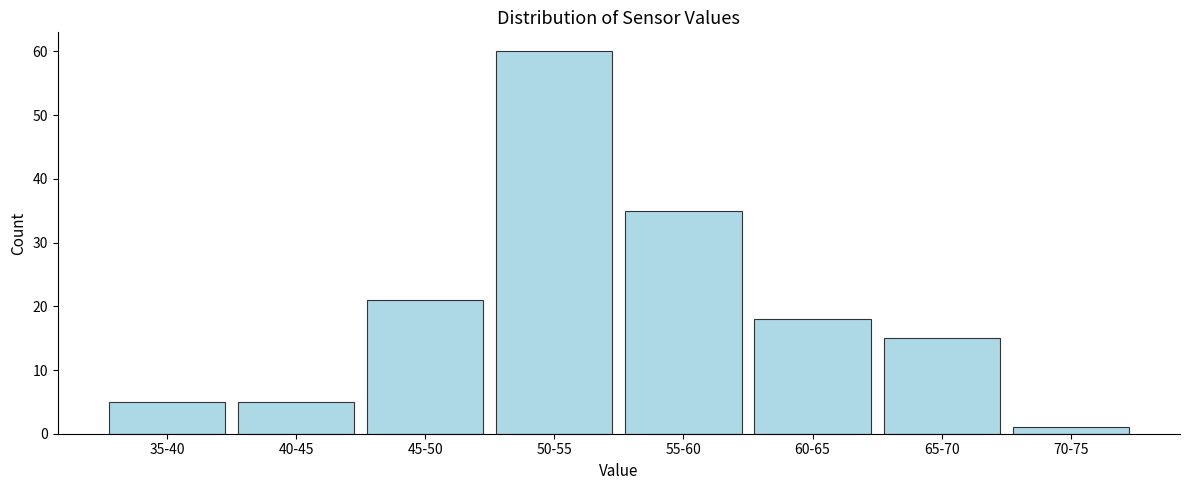

Reading left to right, list all the values displayed in this chart.

35-40=5	40-45=5	45-50=21	50-55=60	55-60=35	60-65=18	65-70=15	70-75=1